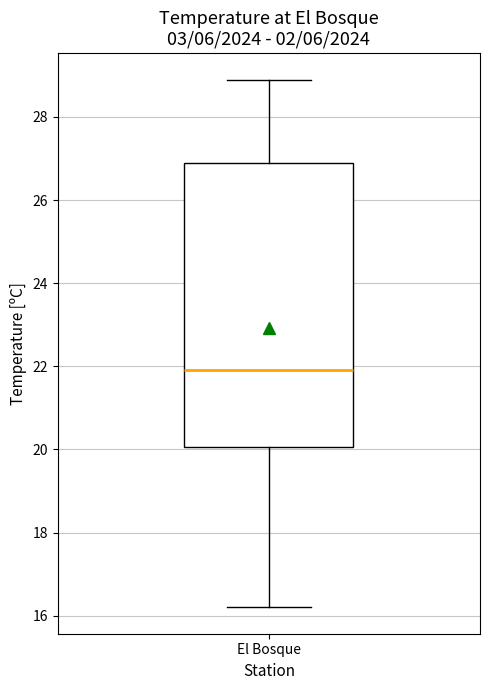

Read this box plot against the y-axis: the position of the median line, the range covered by the box, and the ends of both whiskers. The values are not printed on the chart, so give them approximately, as read against the axis.

median 22.0, box 20.0 to 27.0, whiskers 16.2 to 29.0